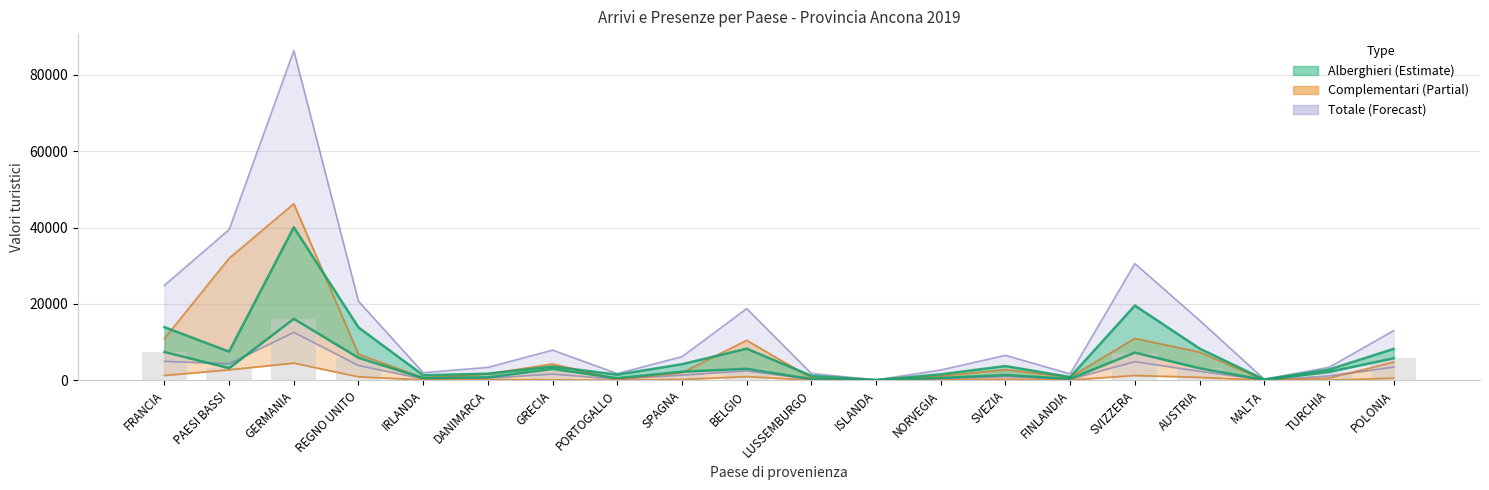

What value does the data have at MALTA, to the nearest 10?

100